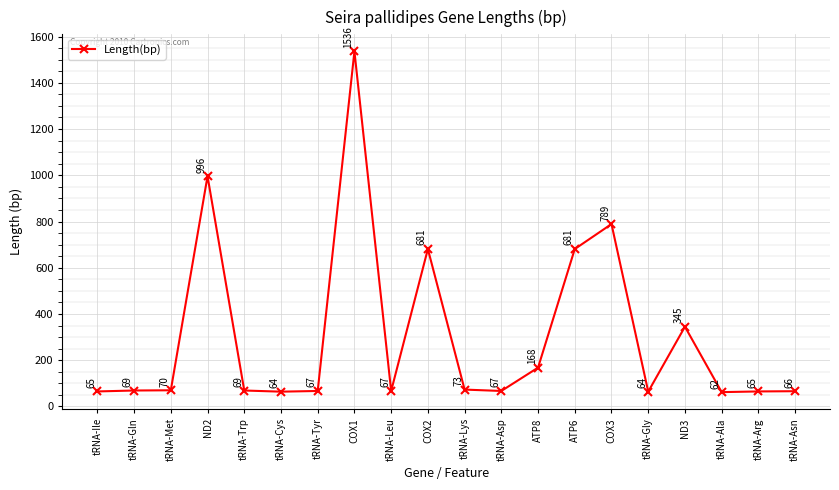

What is the approximate value at tRNA-Trp, to the nearest 10?

70